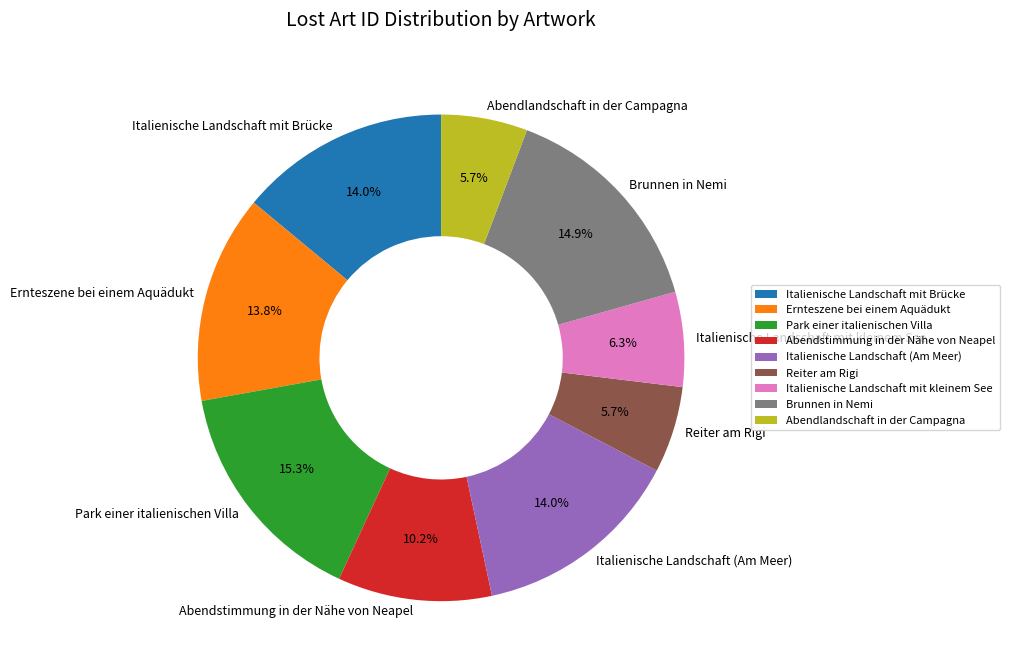

To the nearest percent, what portion does Reiter am Rigi represent?

6%